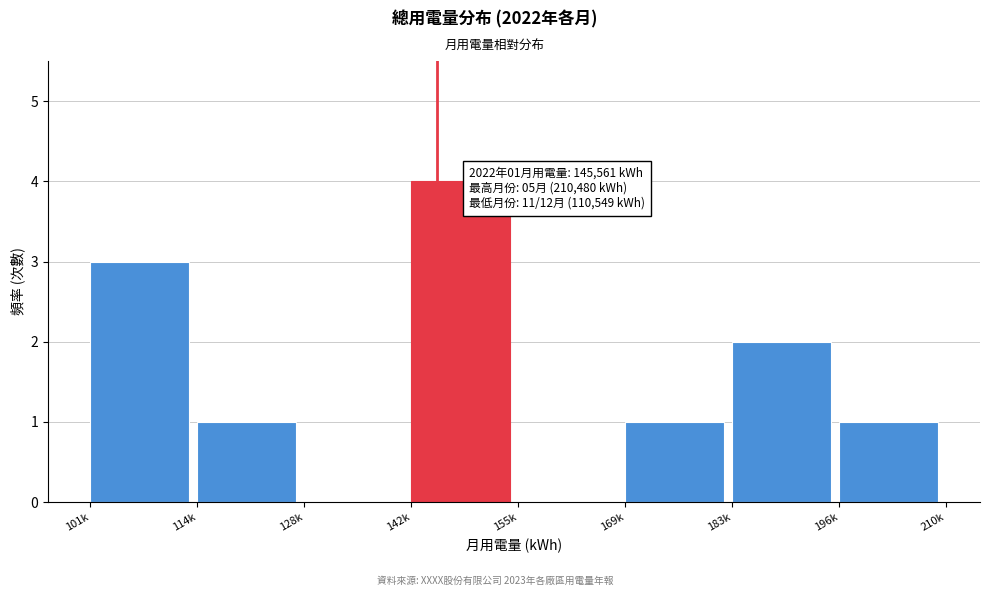

Reading left to right, list all the values displayed in this chart.

101k=3	114k=1	128k=0	142k=4	155k=0	169k=1	183k=2	196k=1